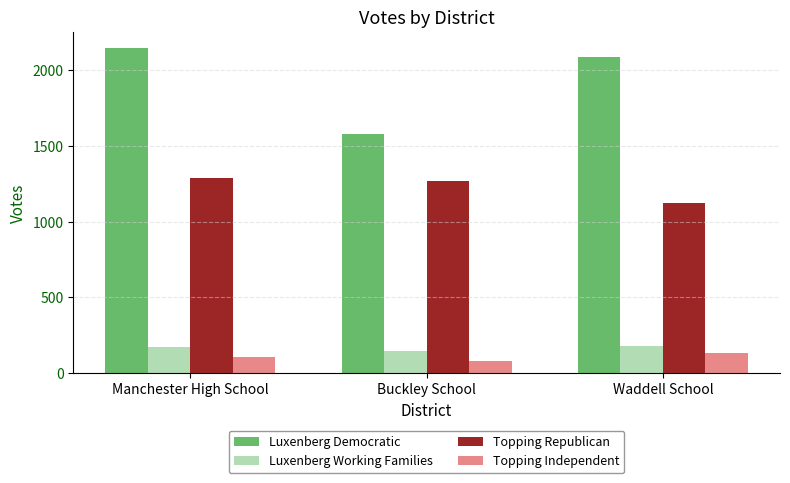

What is the approximate value of Topping Independent at Buckley School?

83